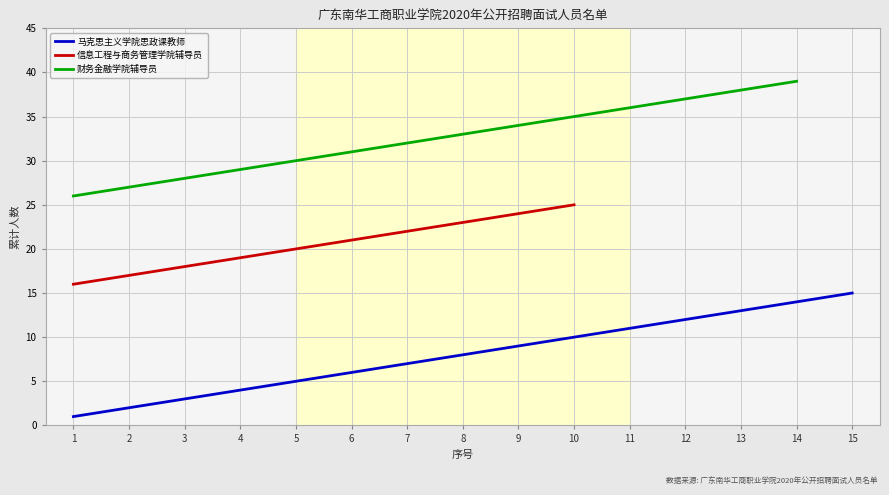

Read the 财务金融学院辅导员 value at 5.

30